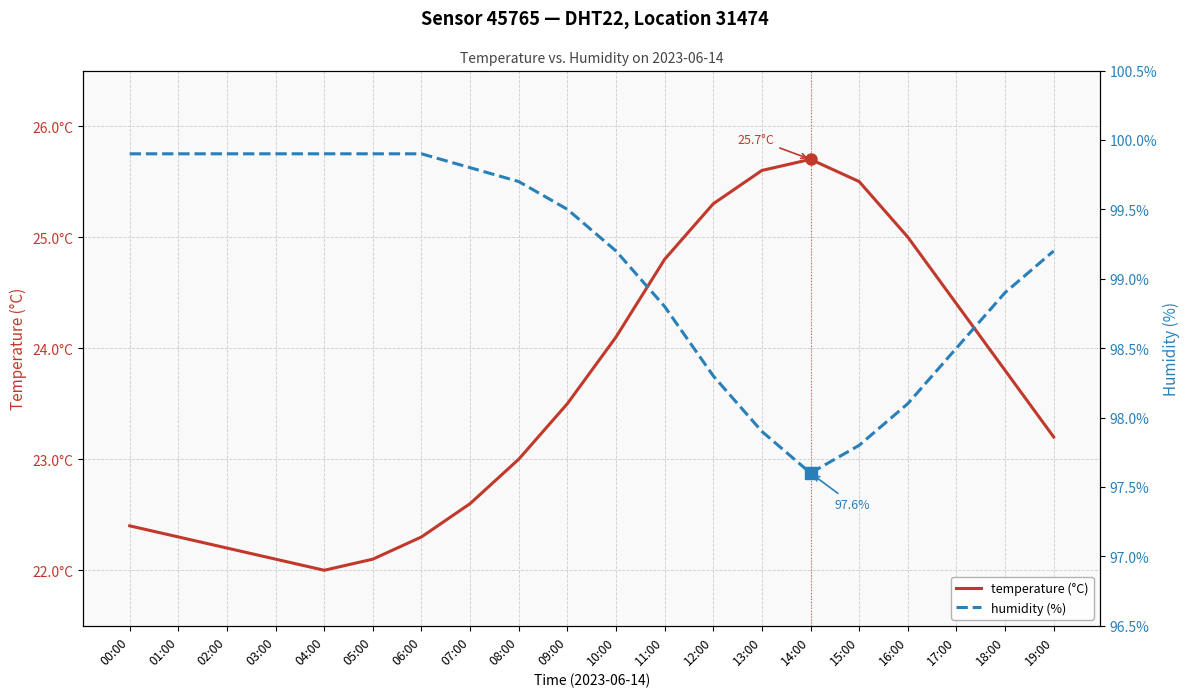

What is the highest value of the temperature (°C) series?

25.7